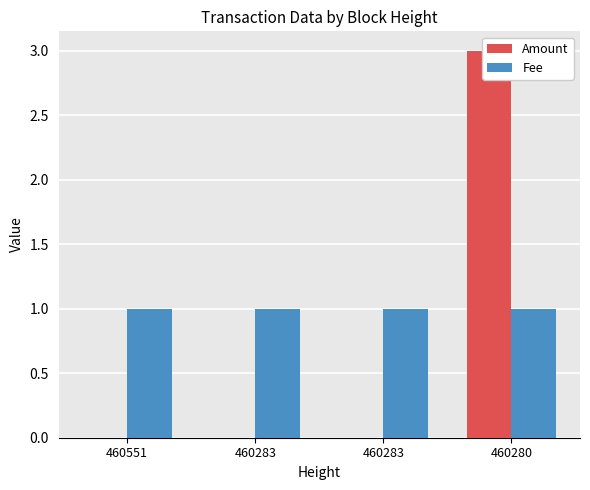

Which series changed the most between 460283 and 460283?

Amount